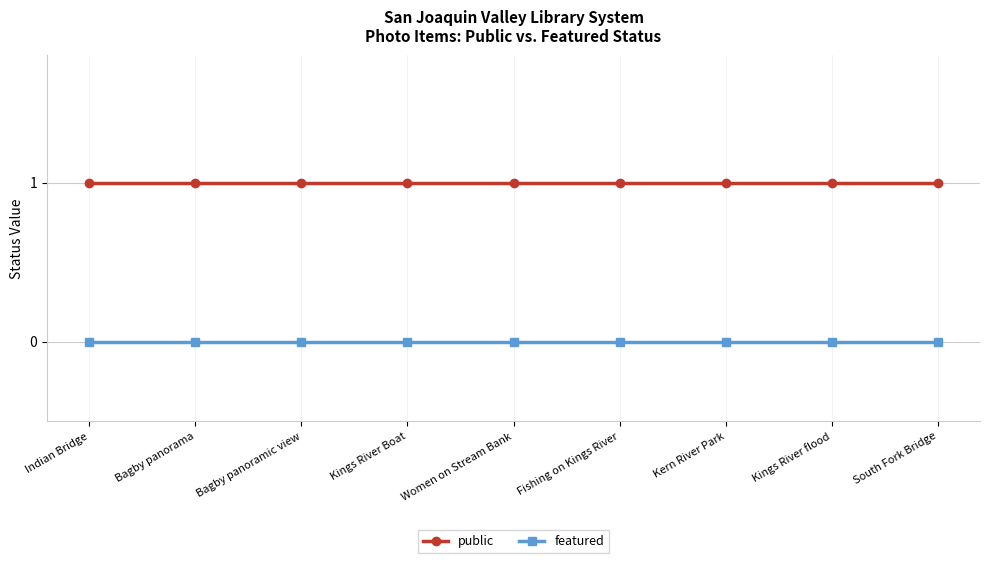

Reading left to right, list all the values displayed in this chart.

public: 1	1	1	1	1	1	1	1	1
featured: 0	0	0	0	0	0	0	0	0